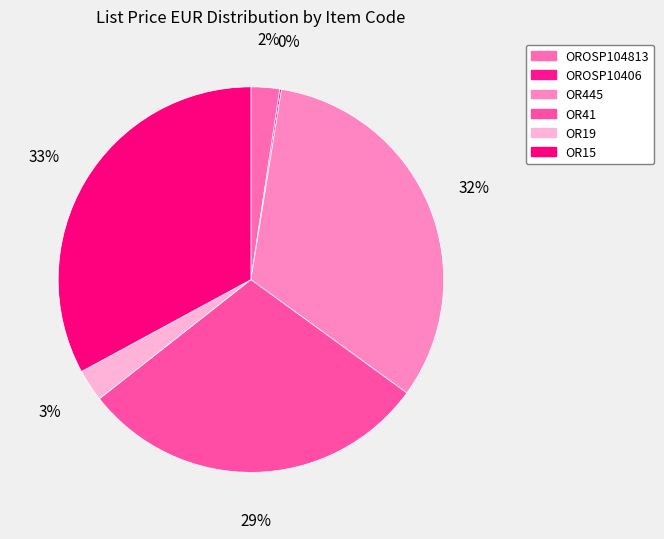

What is the total percentage of OR445 and OR19?

35.2%